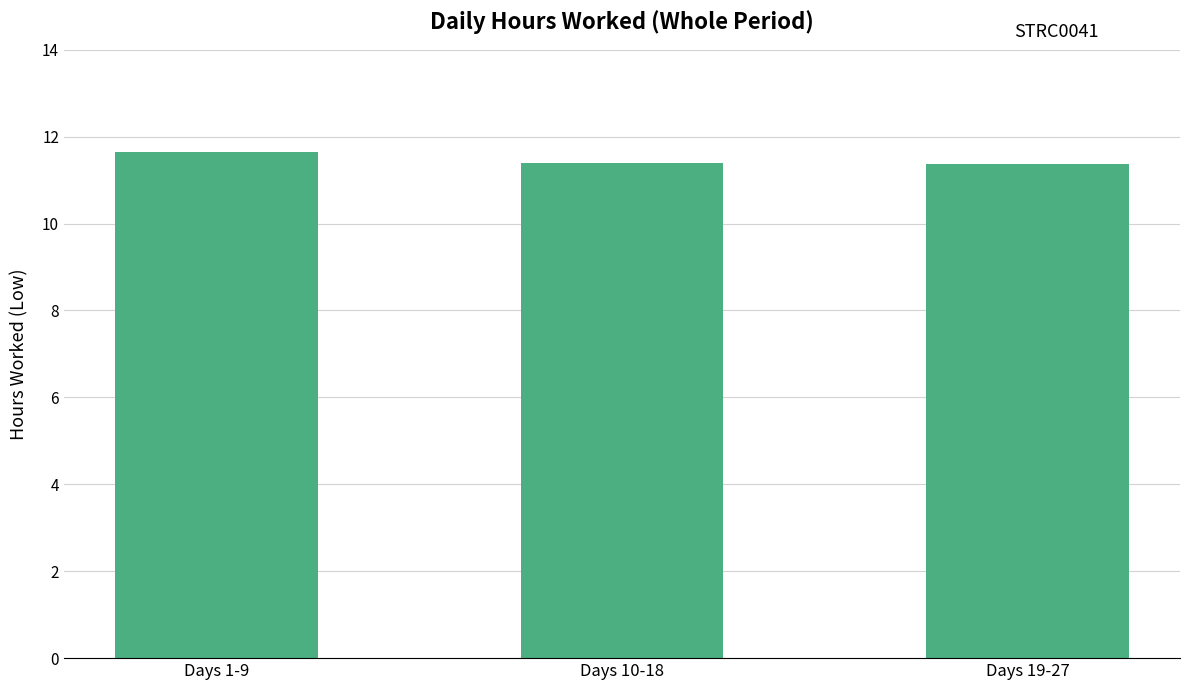

Does the chart contain any negative values?

No